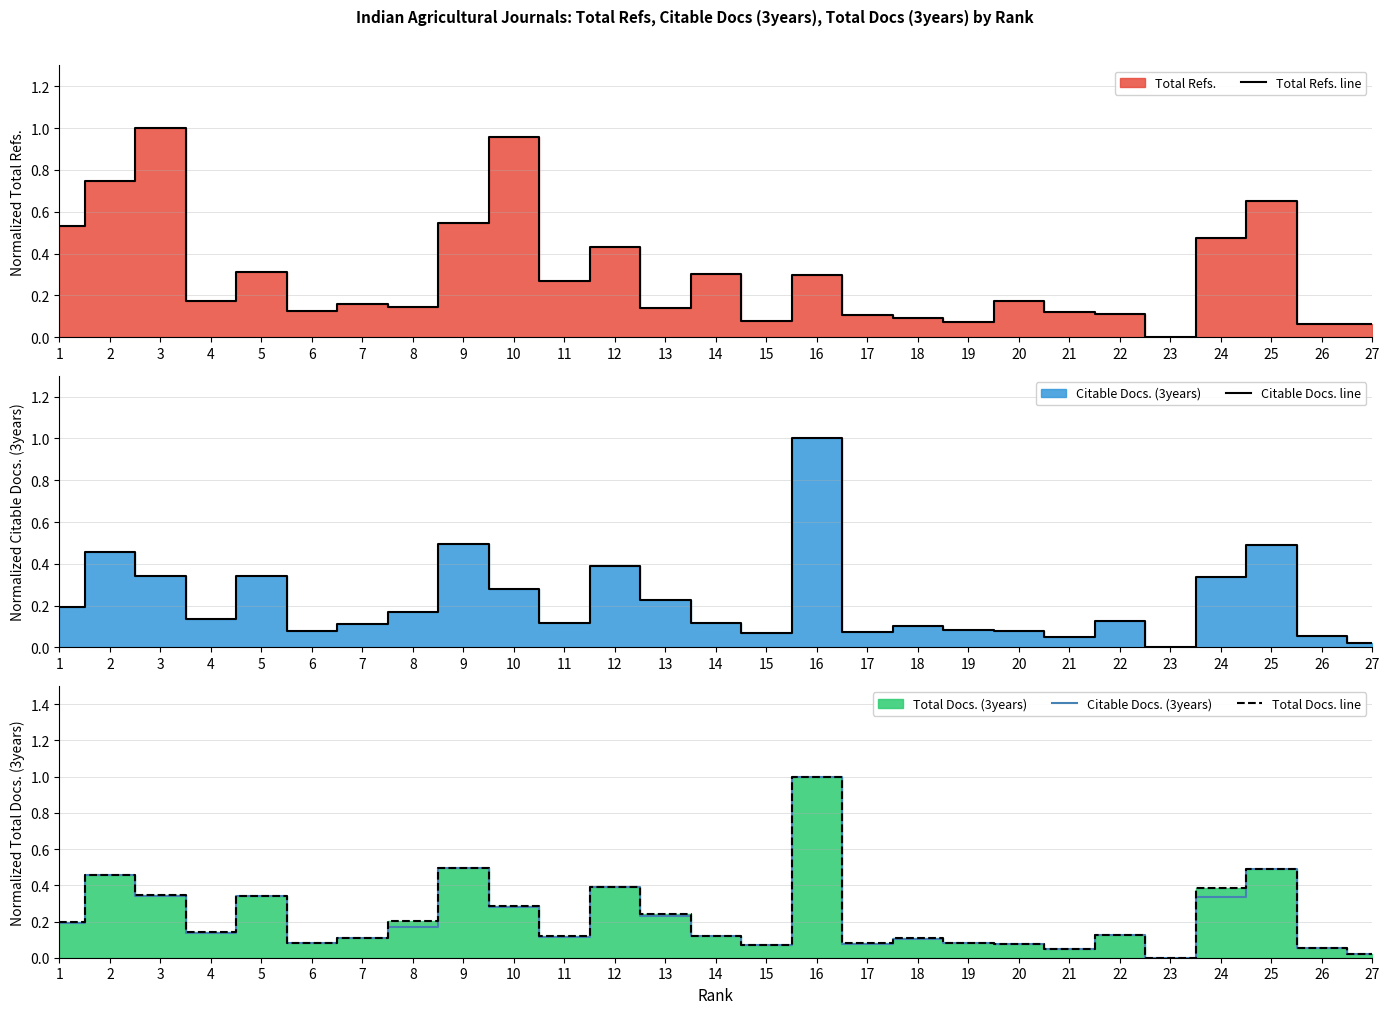

Does the chart have visible grid lines?

Yes